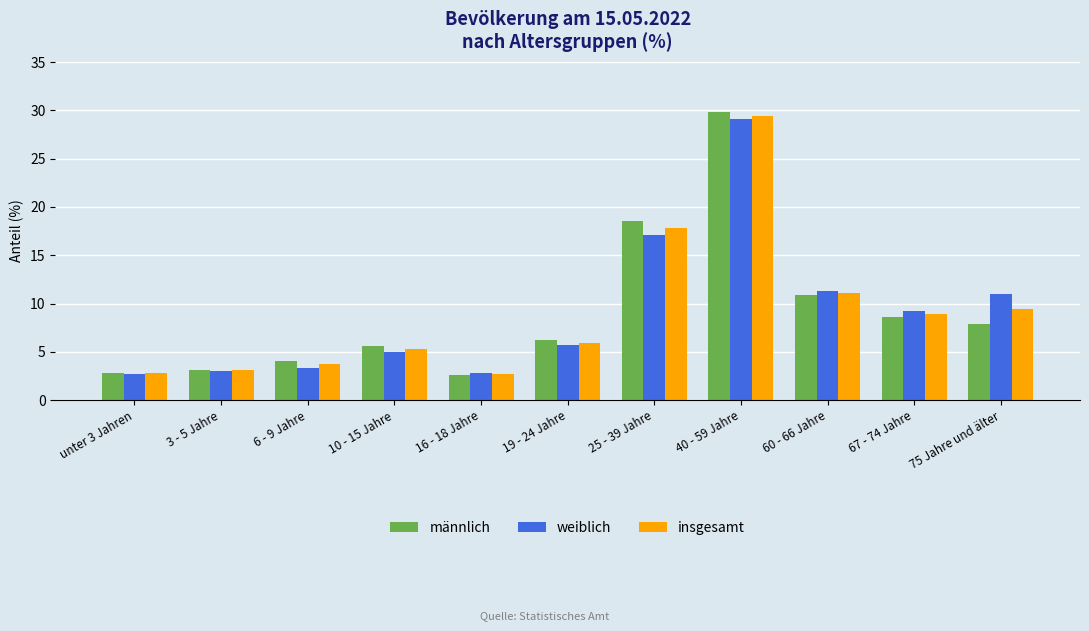

What is the maximum value for weiblich?

29.1